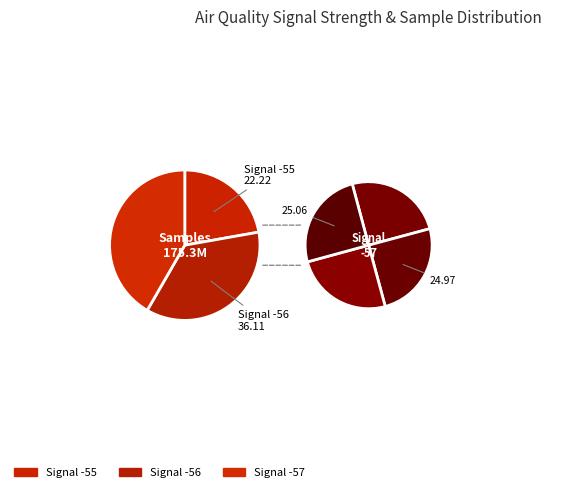

The -56 slice represents 23% of the pie. True or false?

False